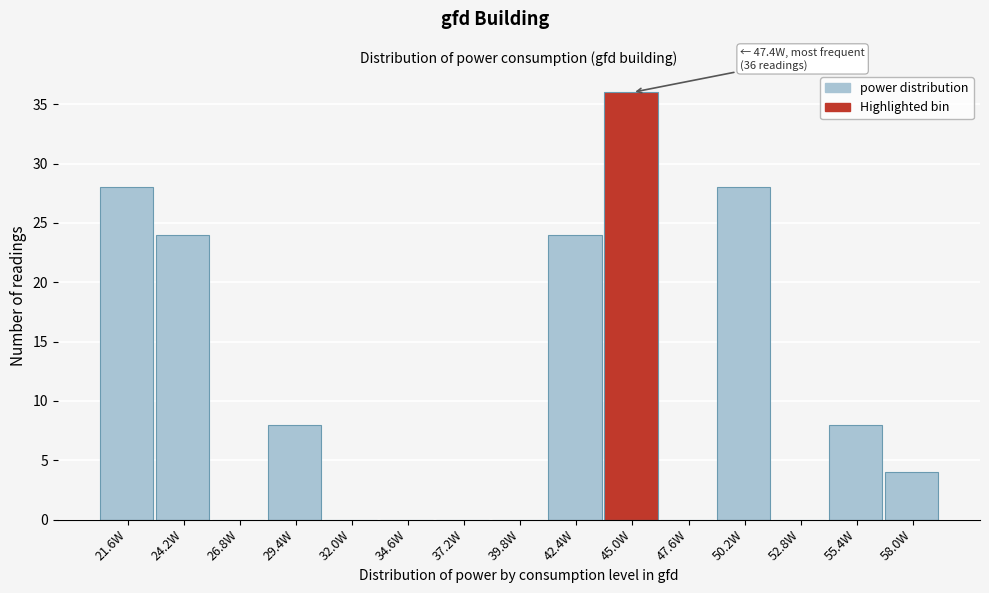

Reading right to left, transcribe all the data shown in this chart.

58.0W=4	55.4W=8	52.8W=0	50.2W=28	47.6W=0	45.0W=36	42.4W=24	39.8W=0	37.2W=0	34.6W=0	32.0W=0	29.4W=8	26.8W=0	24.2W=24	21.6W=28